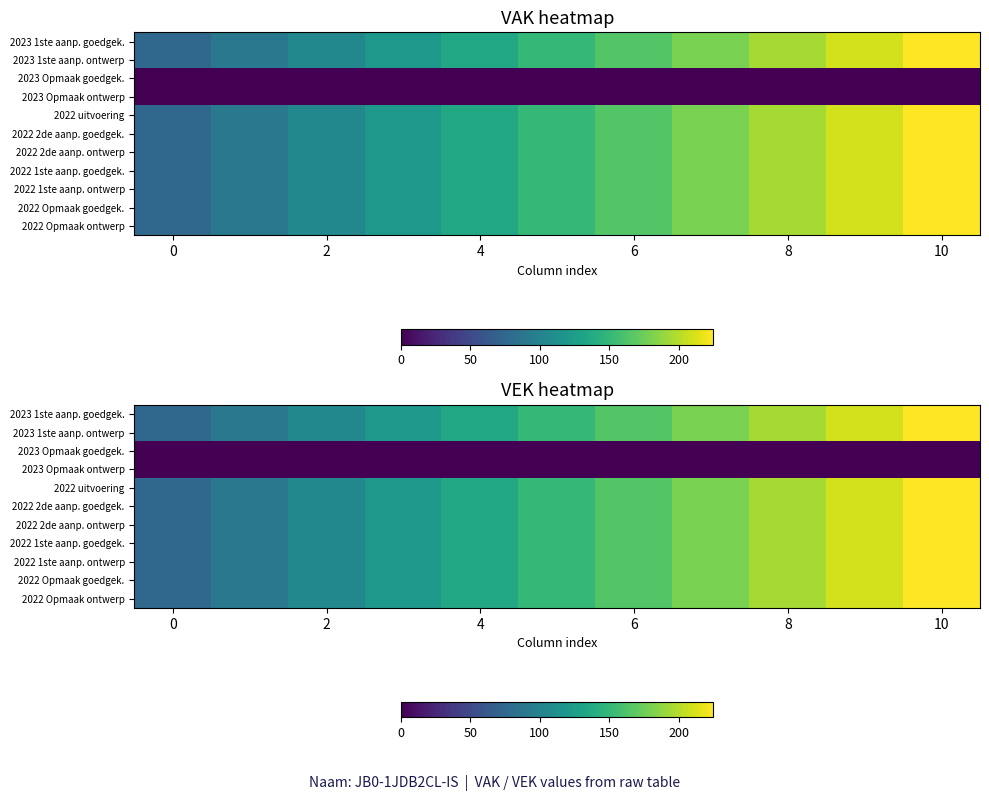

The value of 2023 1ste aanp. ontwerp at 6 is 55.8. True or false?

False